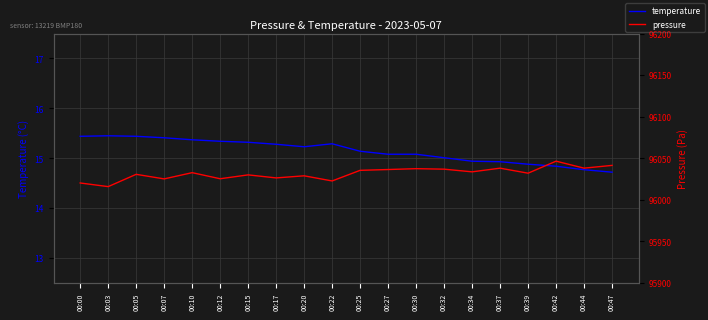

List the labels in order of temperature value, smallest first.

00:47, 00:44, 00:42, 00:39, 00:37, 00:34, 00:32, 00:27, 00:30, 00:25, 00:20, 00:17, 00:22, 00:15, 00:12, 00:10, 00:07, 00:00, 00:05, 00:03